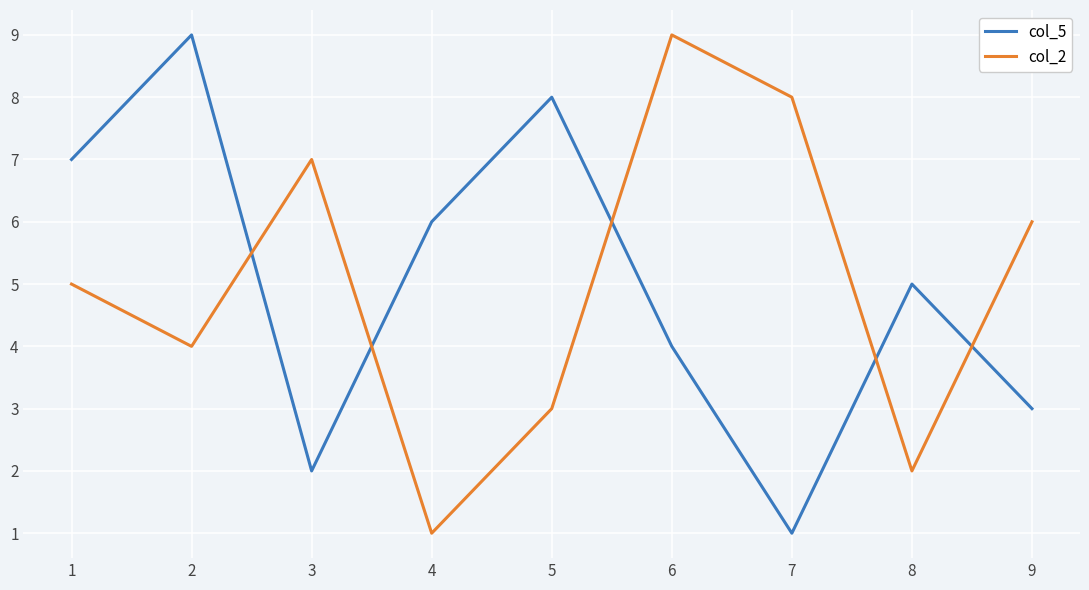

The value of col_5 at 7 is 3. True or false?

False